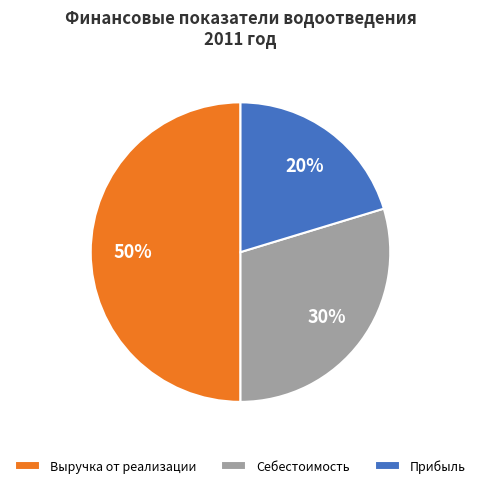

What is the largest slice in the pie chart?

Выручка от реализации